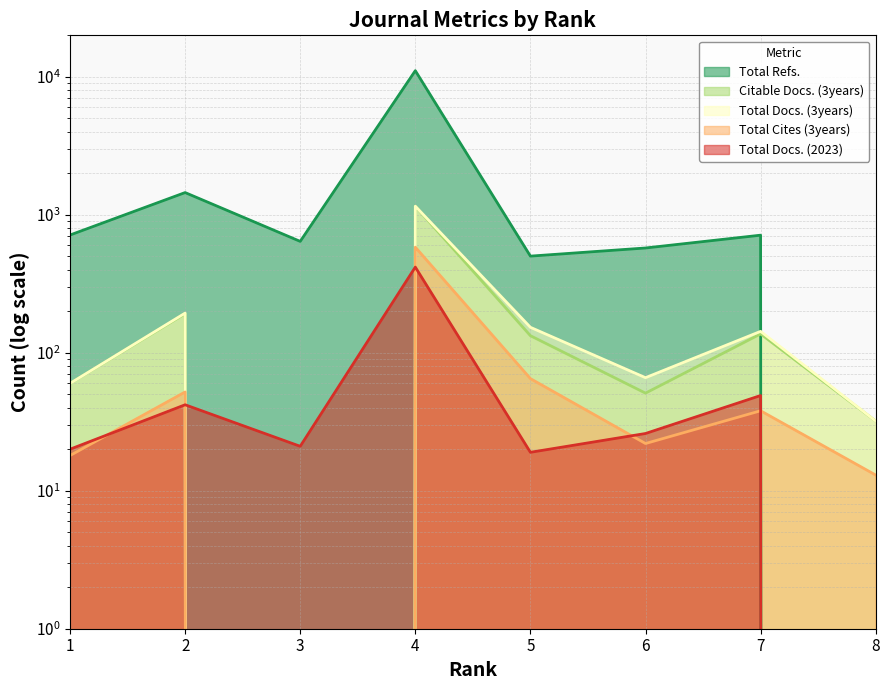

Where do Total Docs. (3years) and Total Docs. (2023) first cross each other?

2 and 3